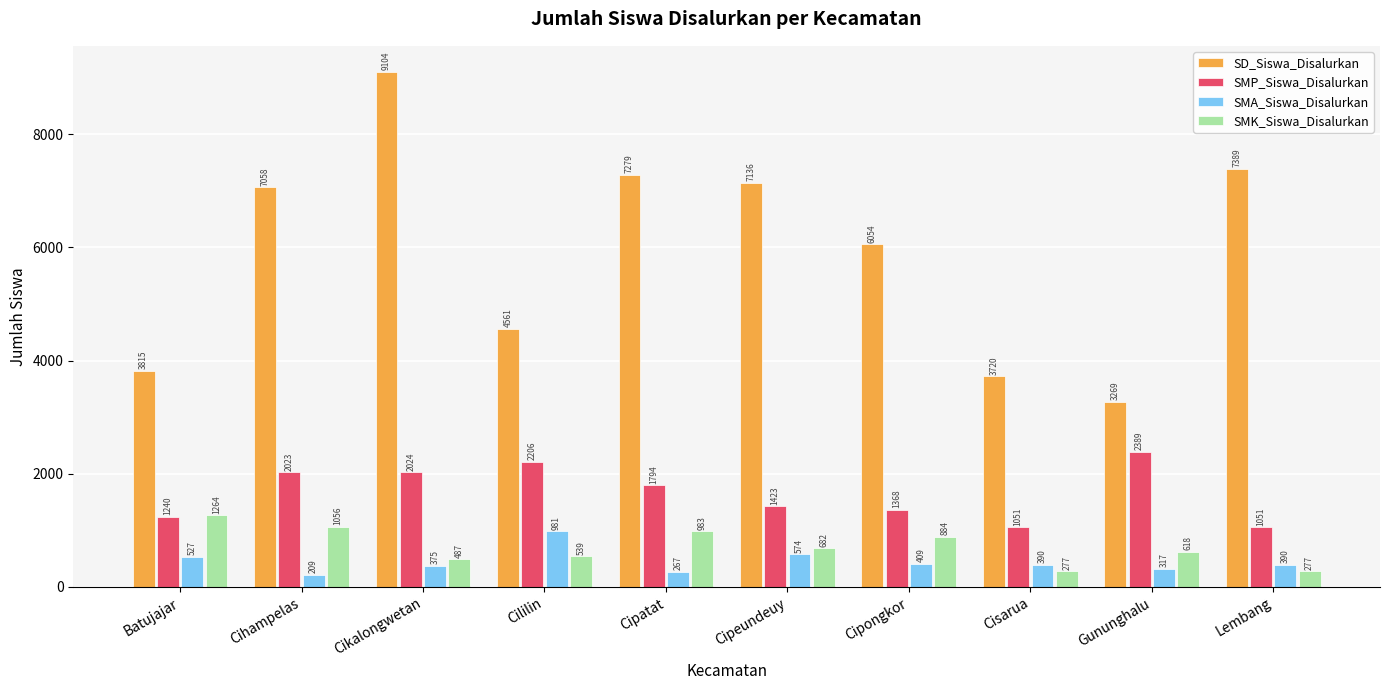

What is the highest value of the SD_Siswa_Disalurkan series?

9104